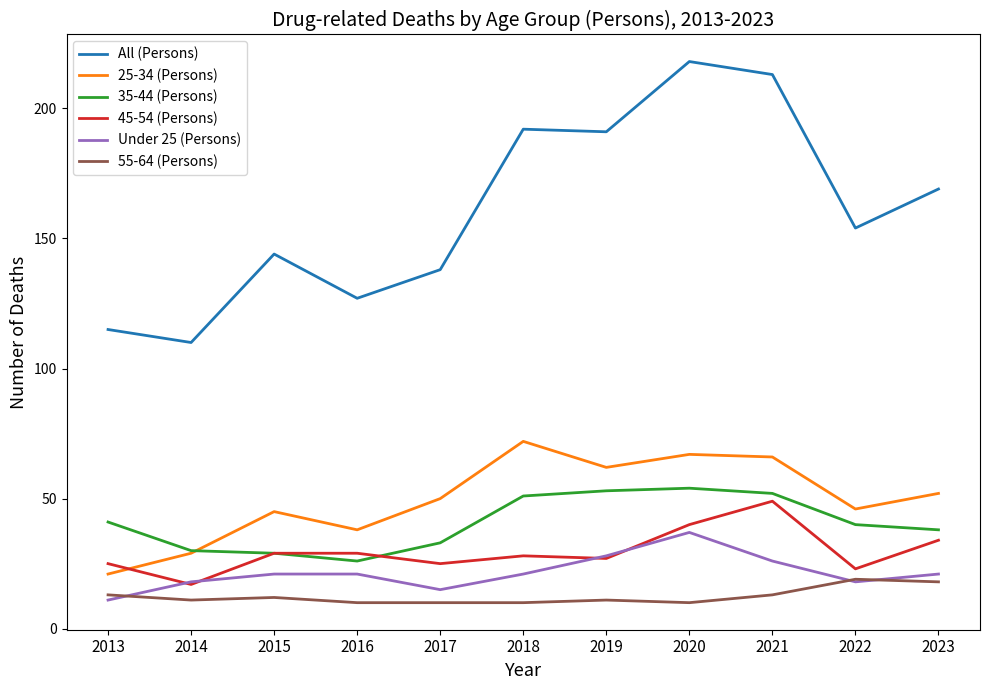

What is the difference between the highest and lowest values at 2019?

180